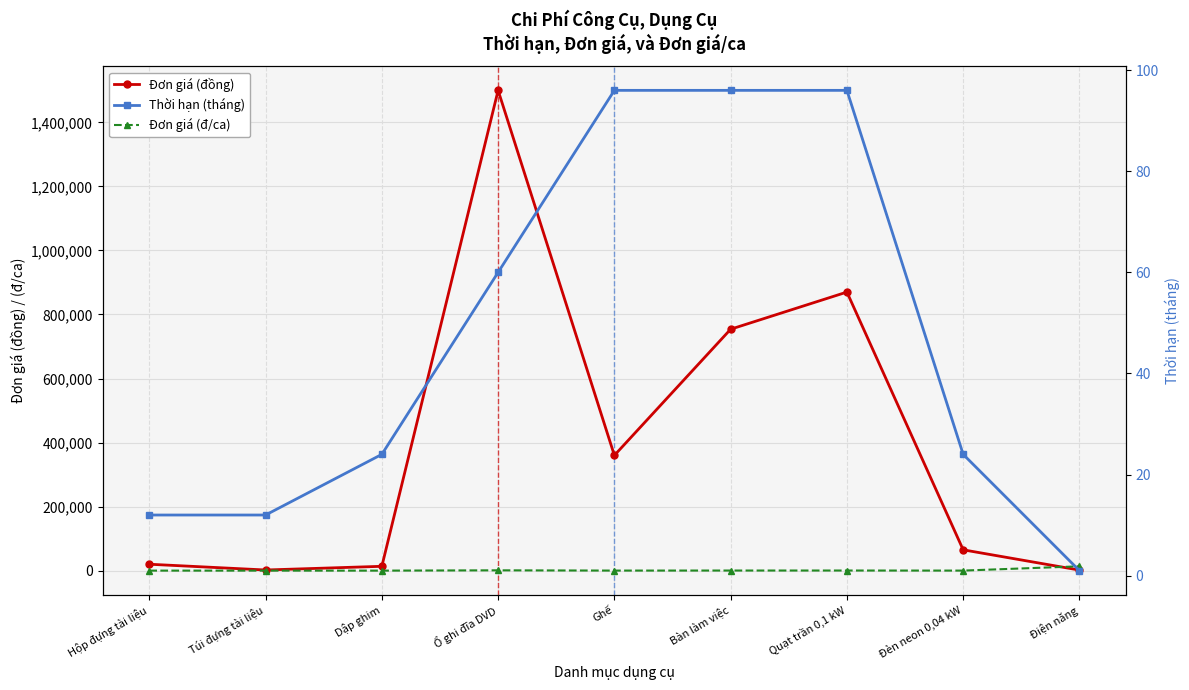

What is the minimum value for Đơn giá (đ/ca)?

6.4